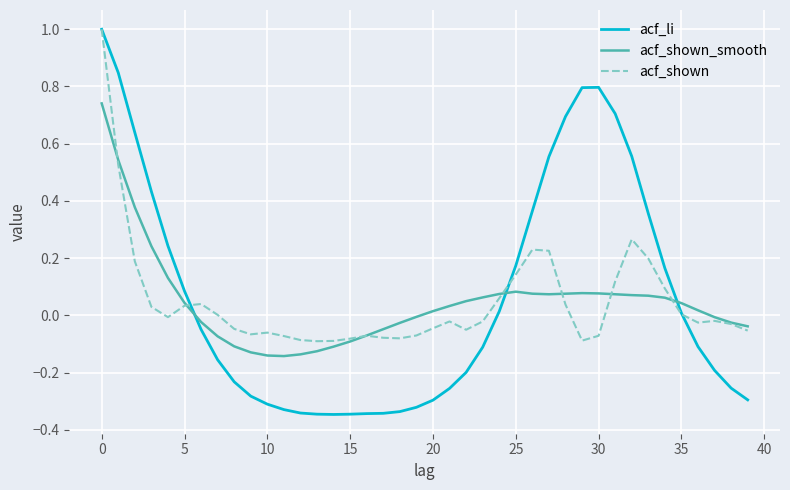

Which series has the widest spread of values?

acf_li